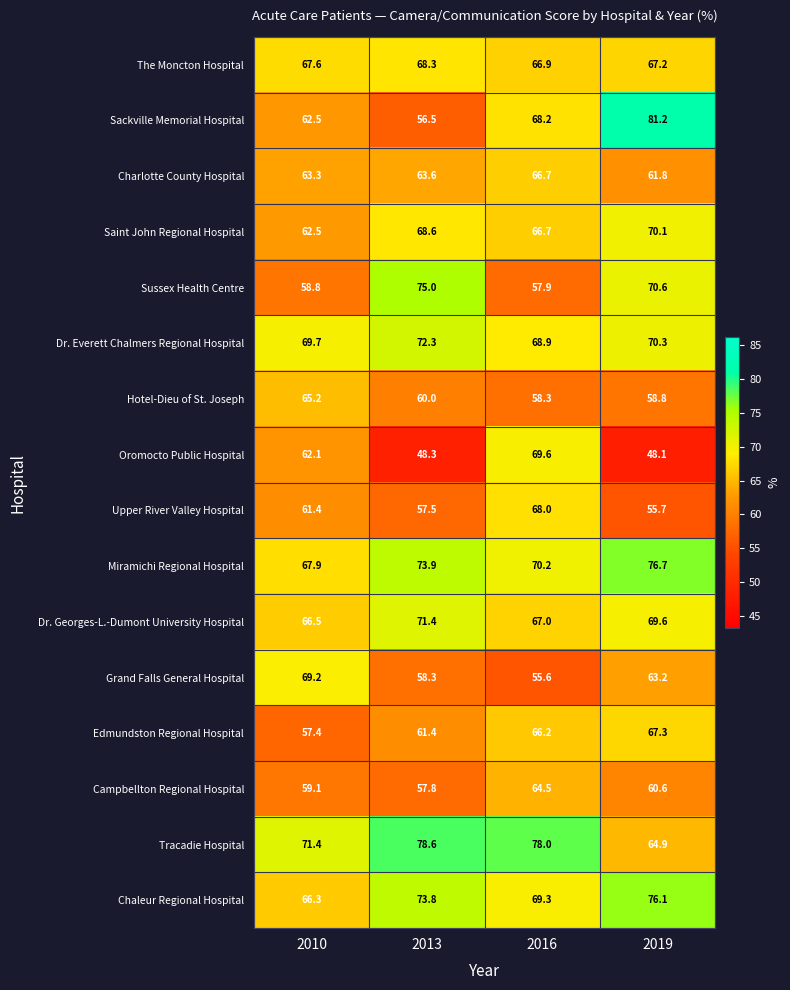

Between 2013 and 2019, which series saw the biggest shift?

Sackville Memorial Hospital